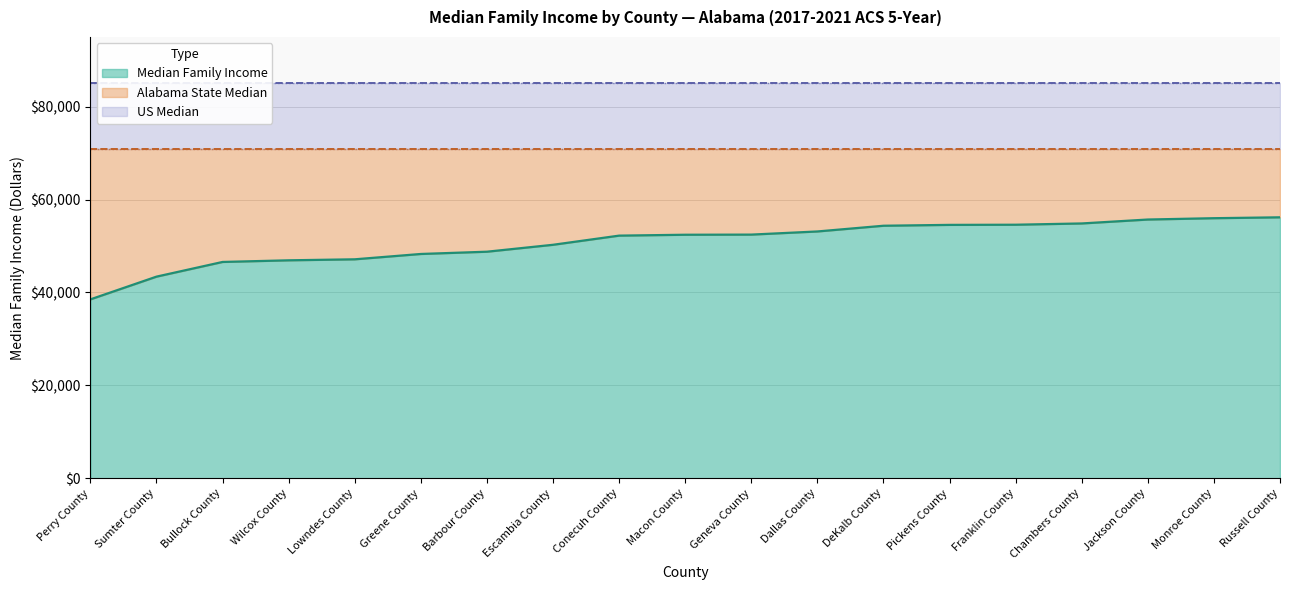

At how many categories does at least one series exceed 50814?

19